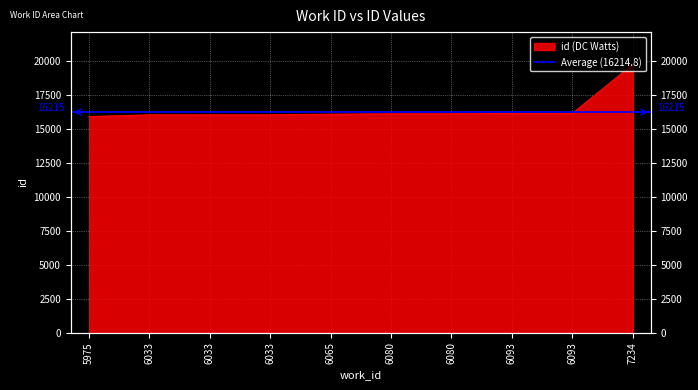

True or false: the data shows 25865 at 6080.

False